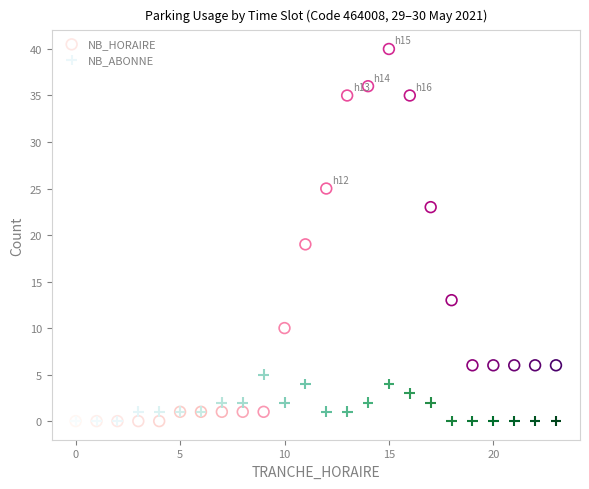

In the NB_HORAIRE series, what Y value is closest to 20?

19